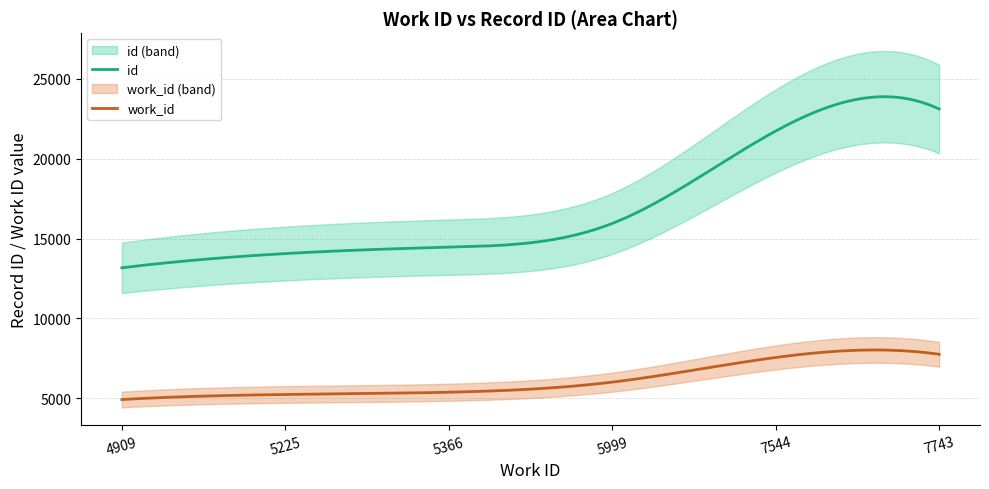

How many data points does each series have?

6